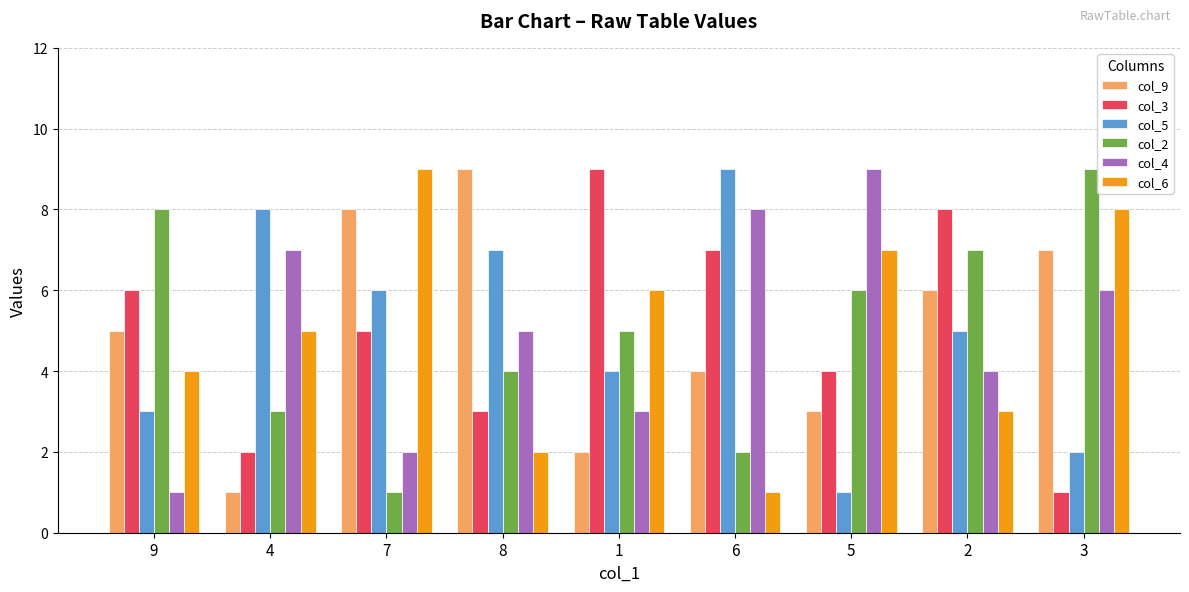

How many bars are there in total?

54